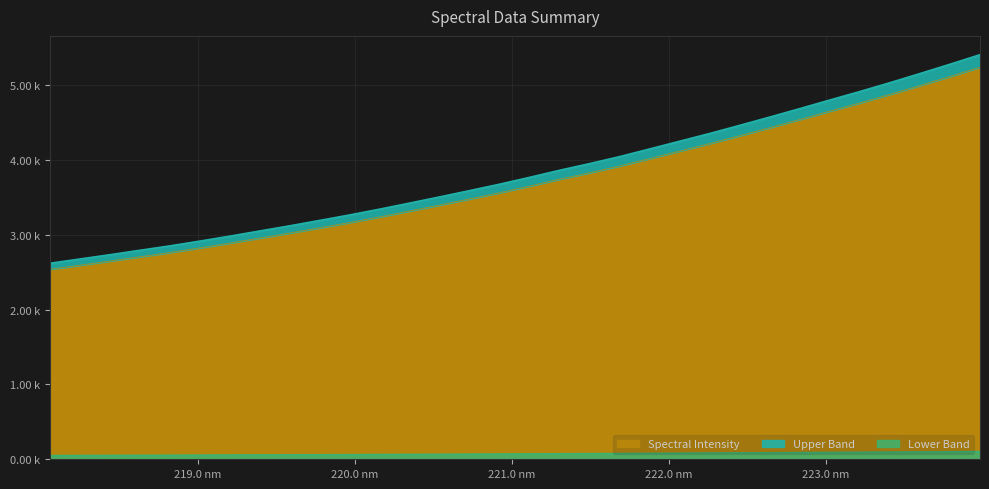

How many lines are shown in the chart?

1